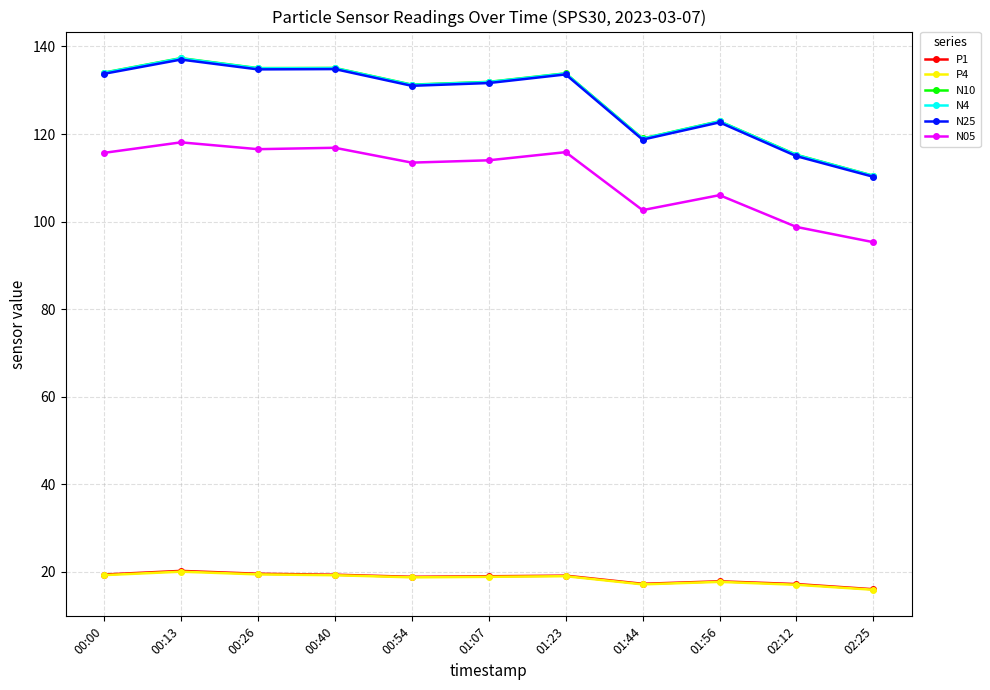

Which series has the largest range (max minus min)?

N10